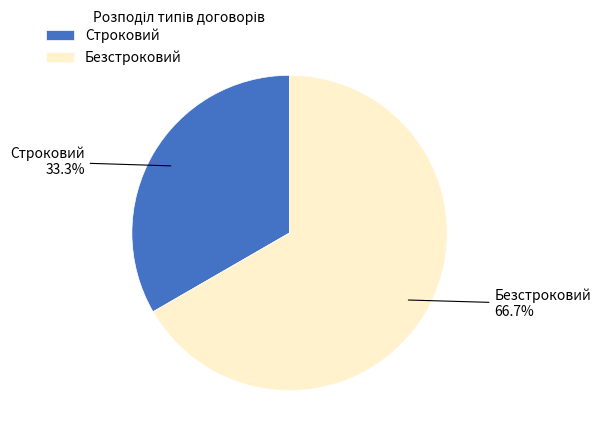

Which category has the biggest portion of the pie?

Безстроковий